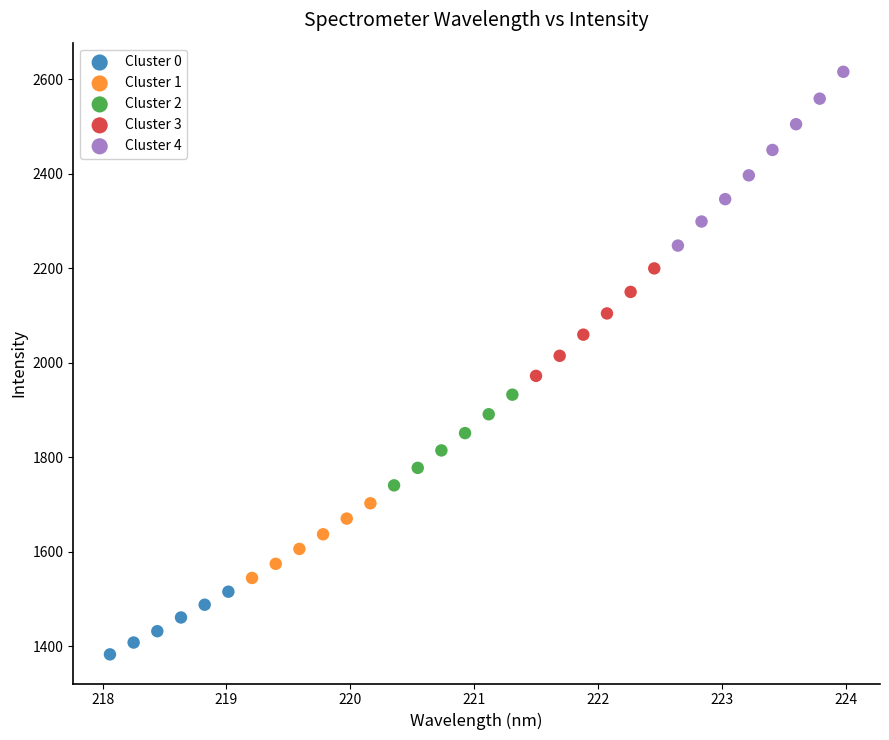

Which series reaches the minimum Y coordinate?

Cluster 0